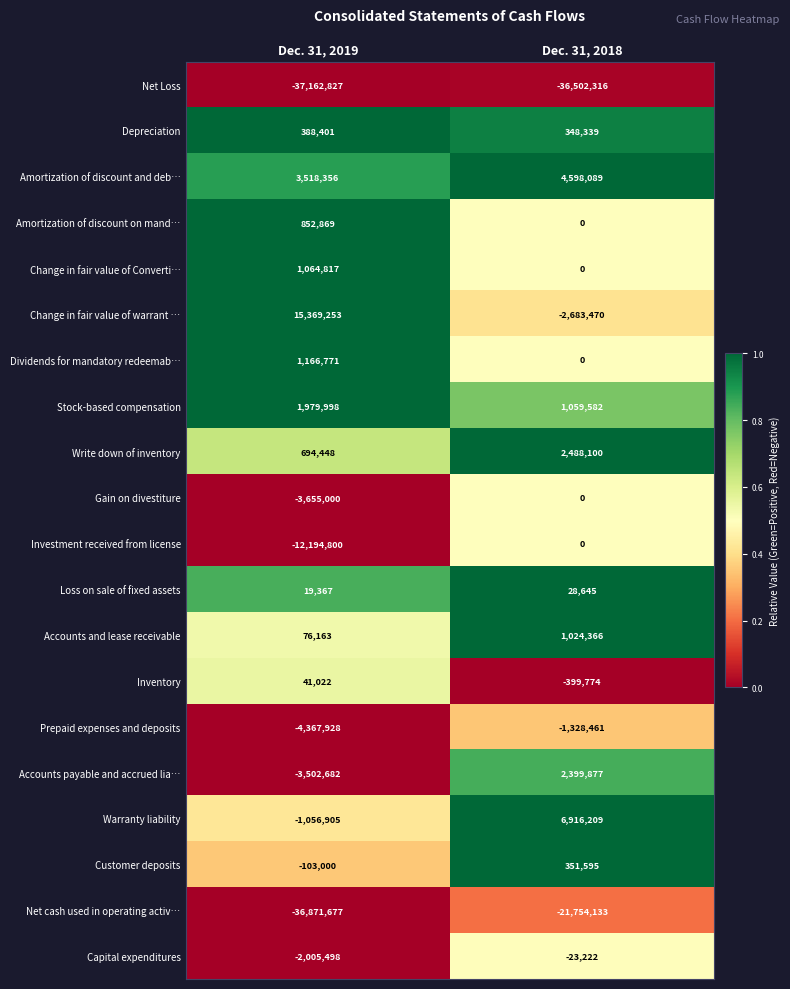

What is the difference between the Customer deposits values at Dec. 31, 2019 and Dec. 31, 2018?

454595